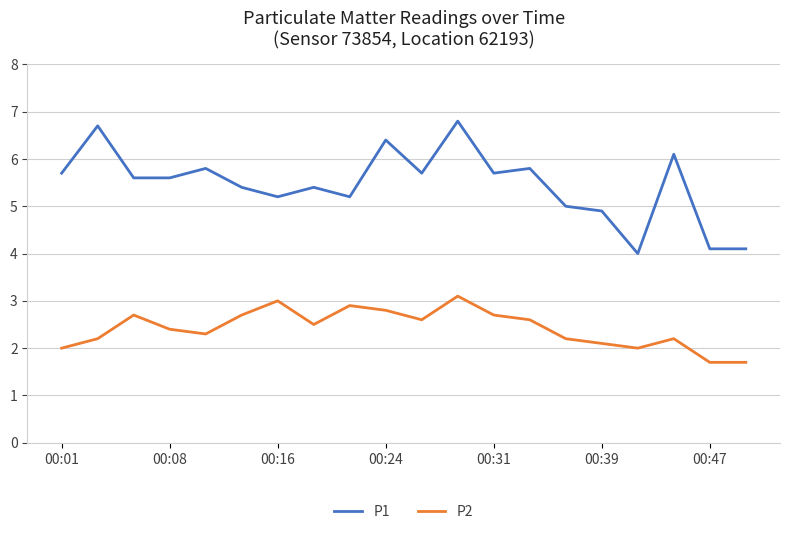

Rank the series by their average value, from highest to lowest.

P1, P2